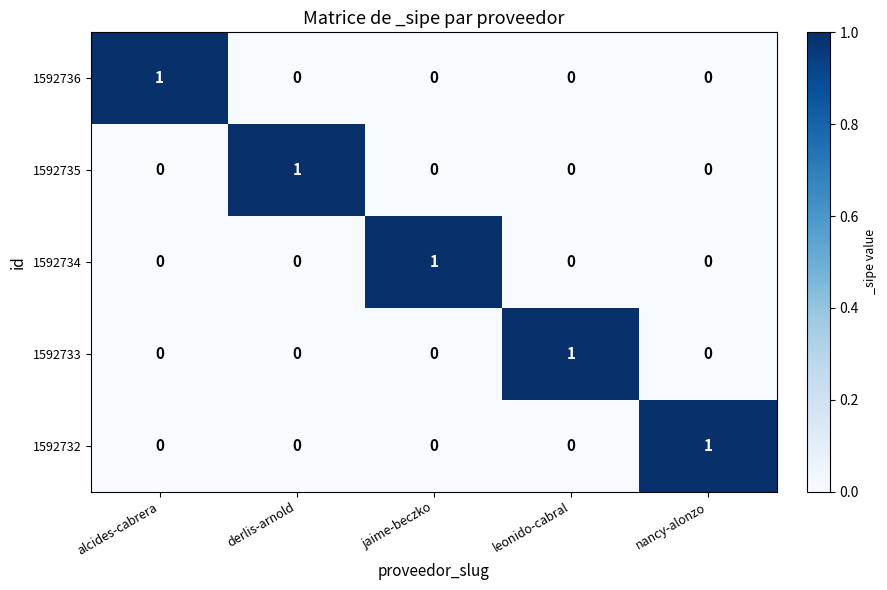

Count the number of categories in the chart.

5